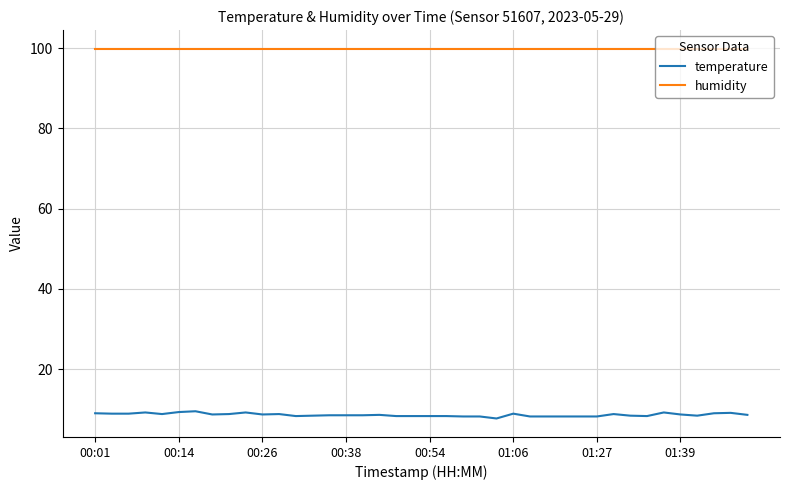

Which series has the largest total across all categories?

humidity